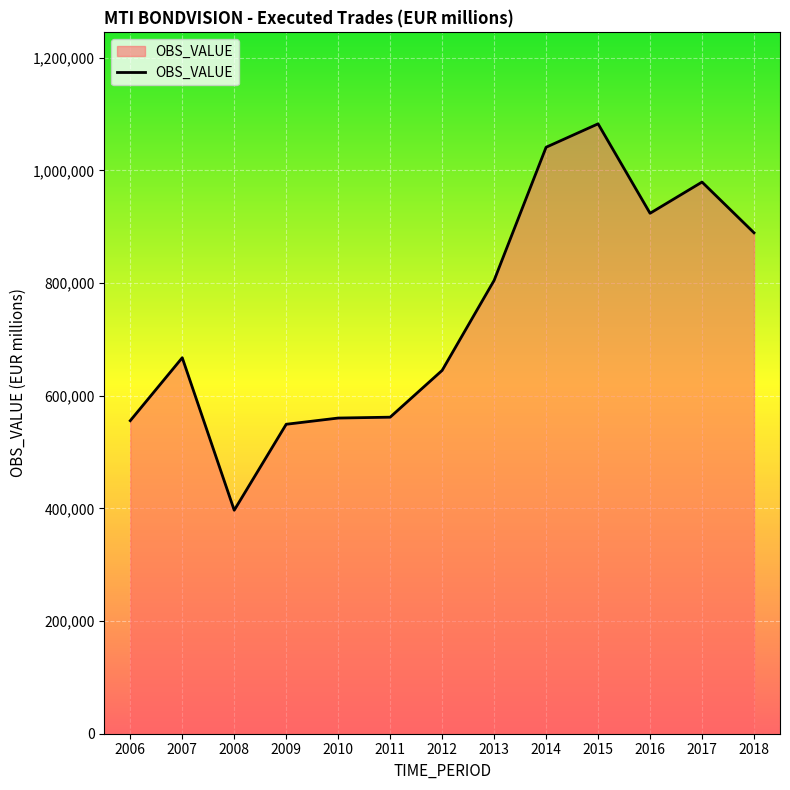

What is the maximum value shown in the chart?

1082474